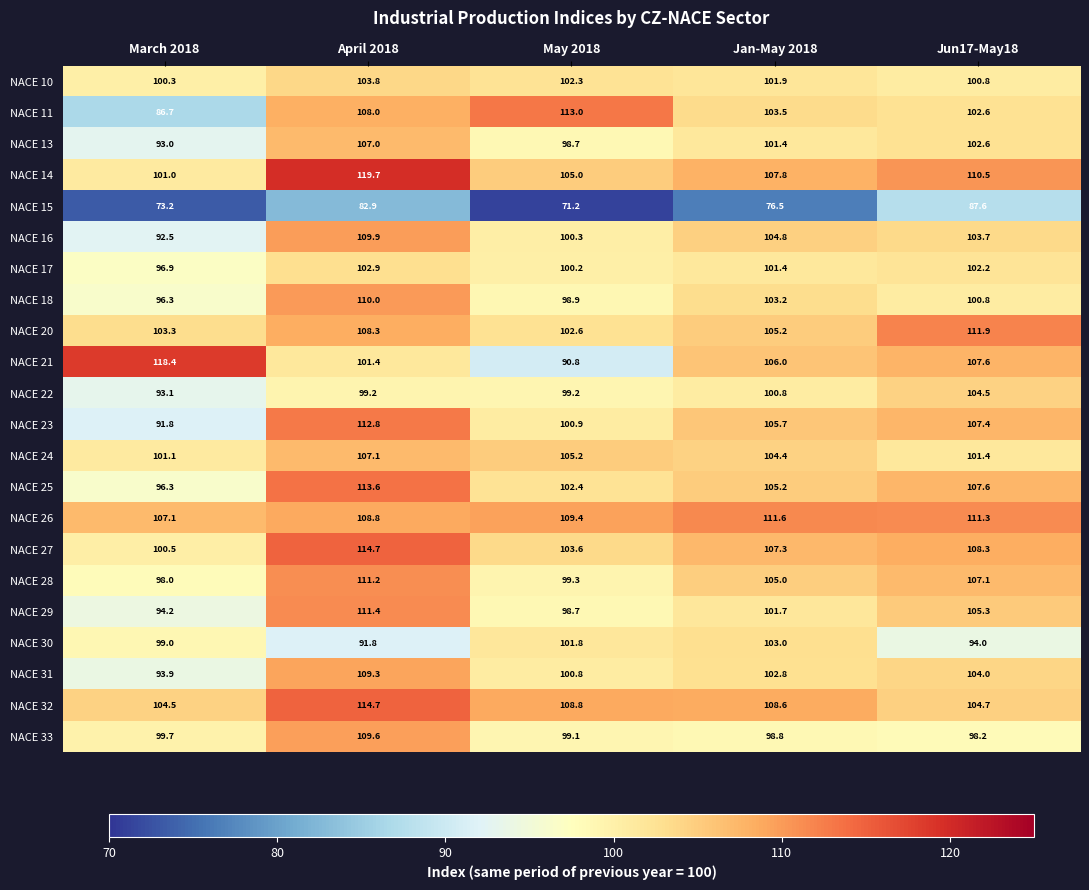

Which series has the widest spread of values?

NACE 21